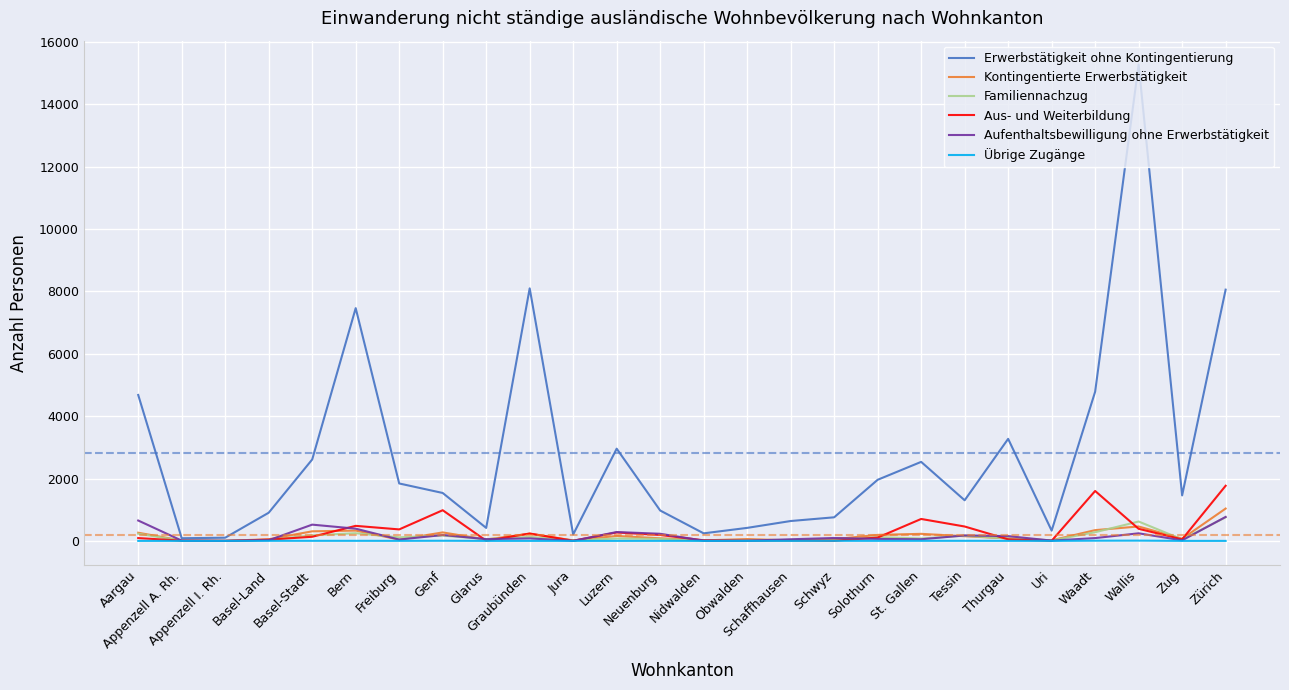

What is the difference between the Erwerbstätigkeit ohne Kontingentierung values at Appenzell A. Rh. and Obwalden?

332